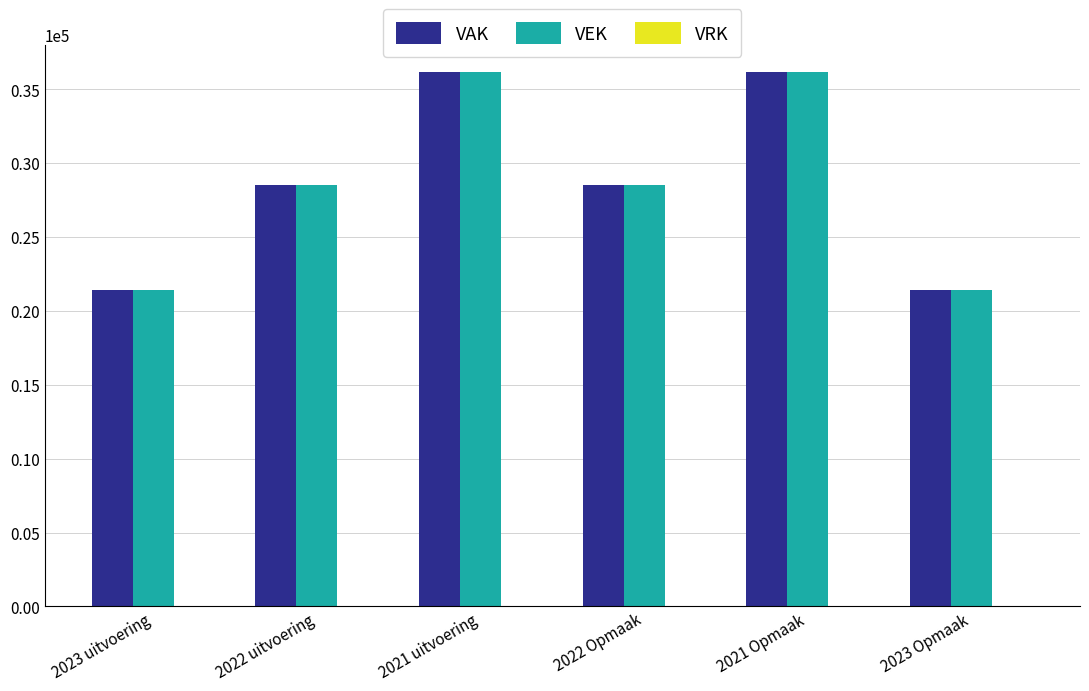

What is the value of the VEK bar at the 6th from the left?

21412